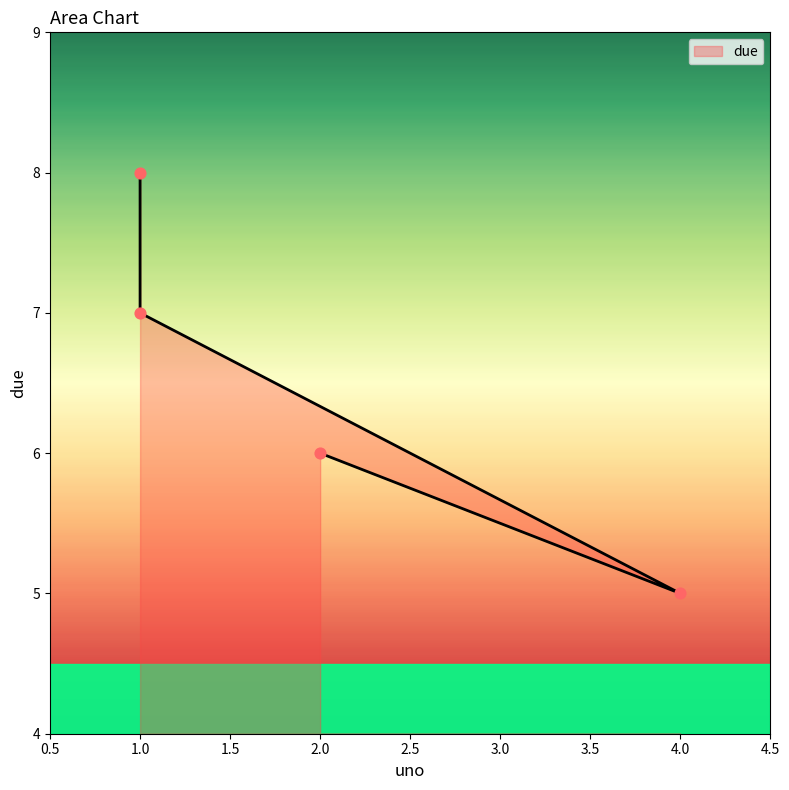

What is the change in value from 1 to 1?

+1